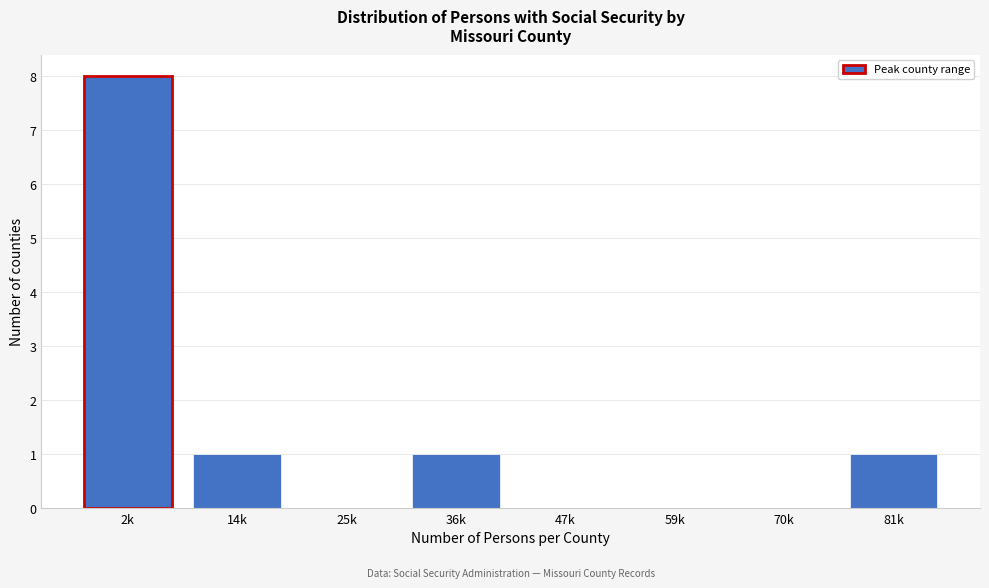

Reading right to left, extract all data points from this chart.

81k=1	70k=0	59k=0	47k=0	36k=1	25k=0	14k=1	2k=8